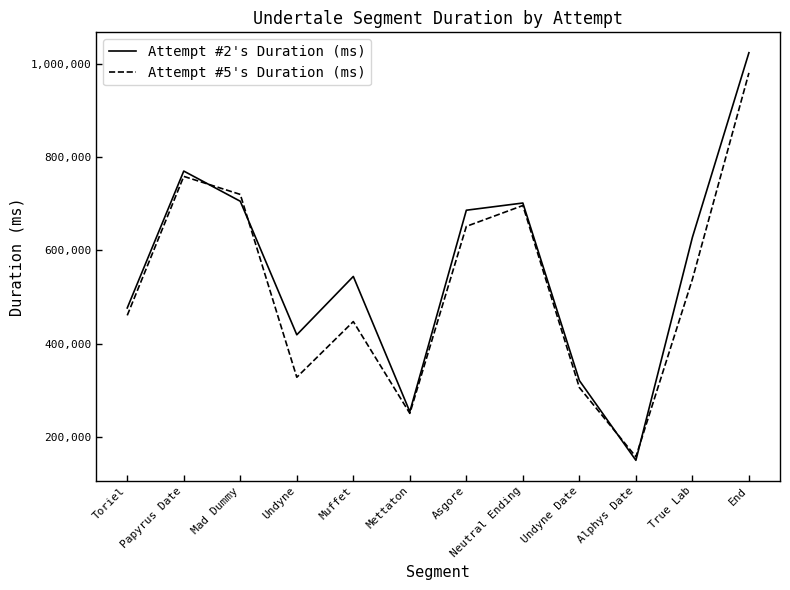

Which series changed the most between Undyne and Muffet?

Attempt #2's Duration (ms)